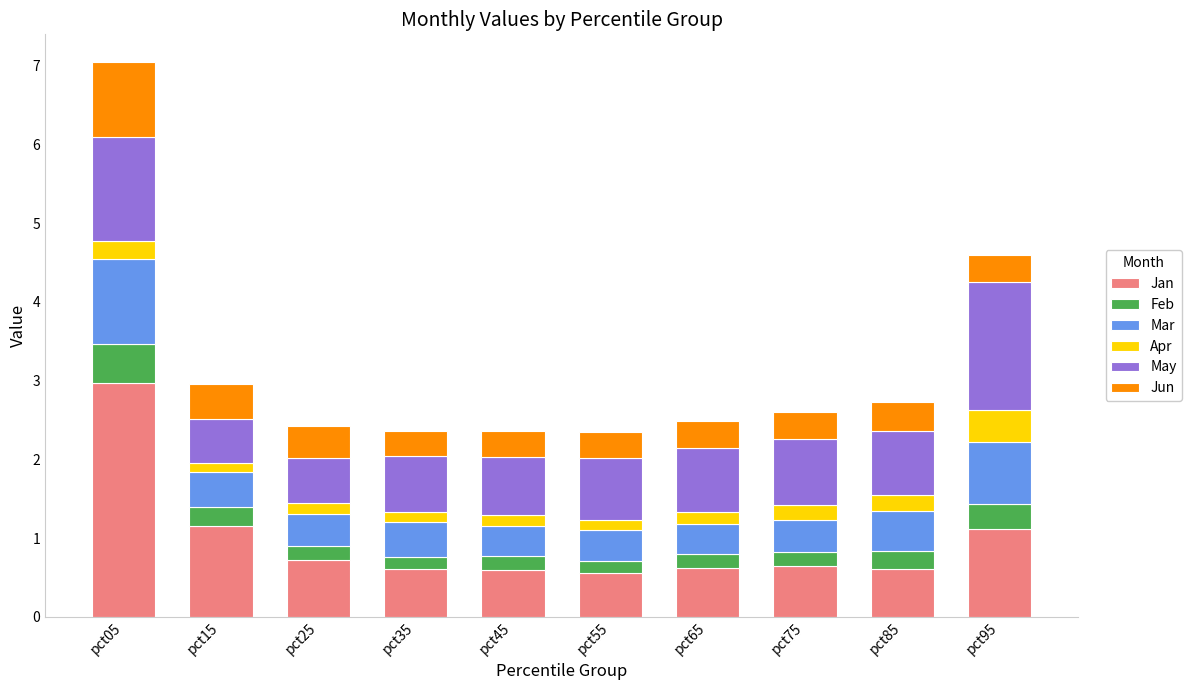

What is the maximum value for Jan?

3.0